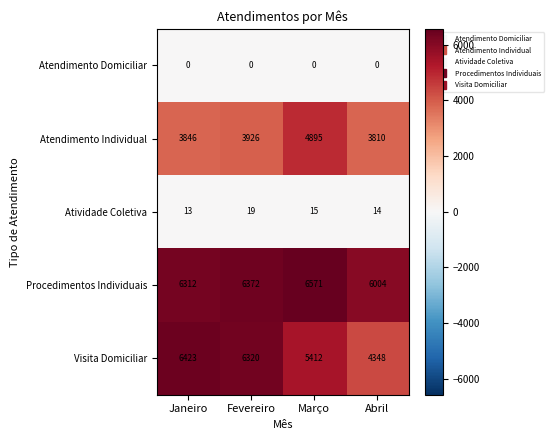

At Fevereiro, list the series in order from largest to smallest.

Procedimentos Individuais, Visita Domiciliar, Atendimento Individual, Atividade Coletiva, Atendimento Domiciliar